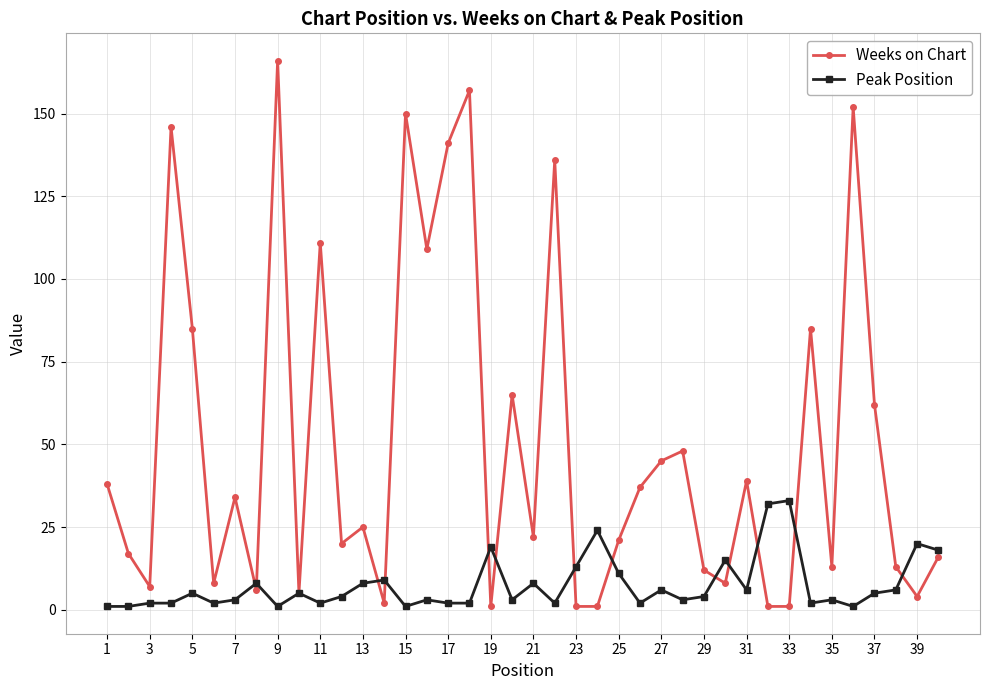

List the series in order of their peak value, highest first.

Weeks on Chart, Peak Position